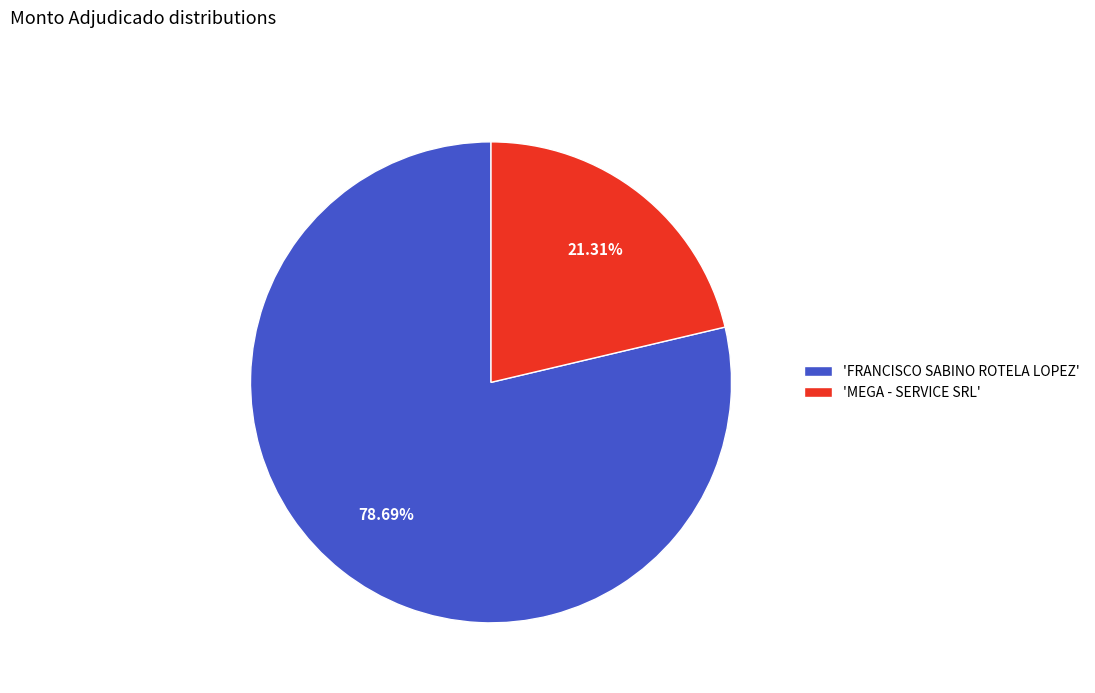

Is the sum of 'FRANCISCO SABINO ROTELA LOPEZ' and 'MEGA - SERVICE SRL' greater than half?

Yes